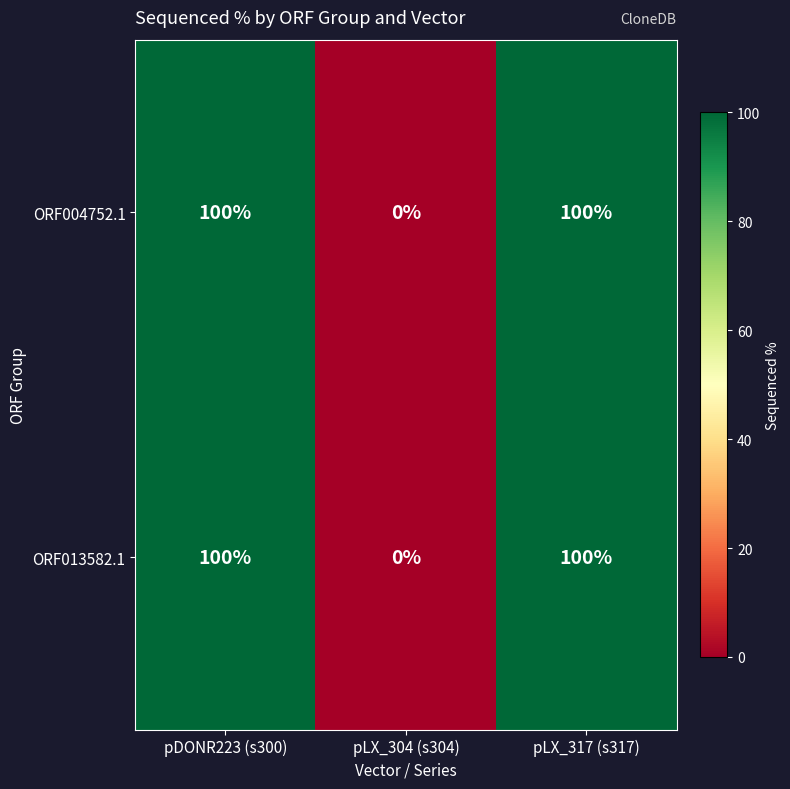

What is the approximate value of ORF013582.1 at pDONR223 (s300), to the nearest 10?

100